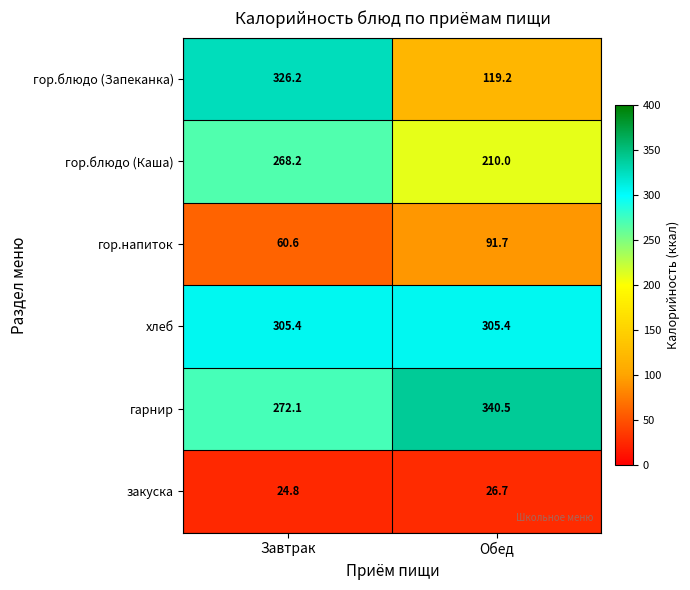

What is the sum of the хлеб values at Обед and Завтрак?

610.8